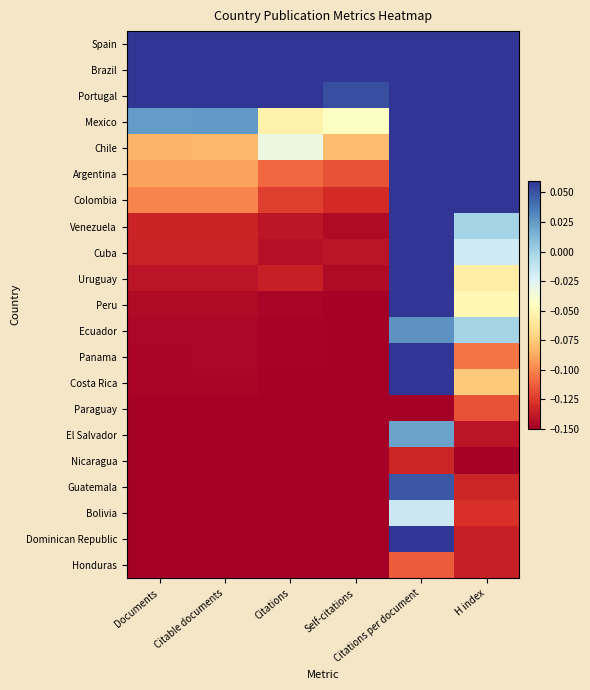

What is the total value across all series at Citable documents?

-1.0